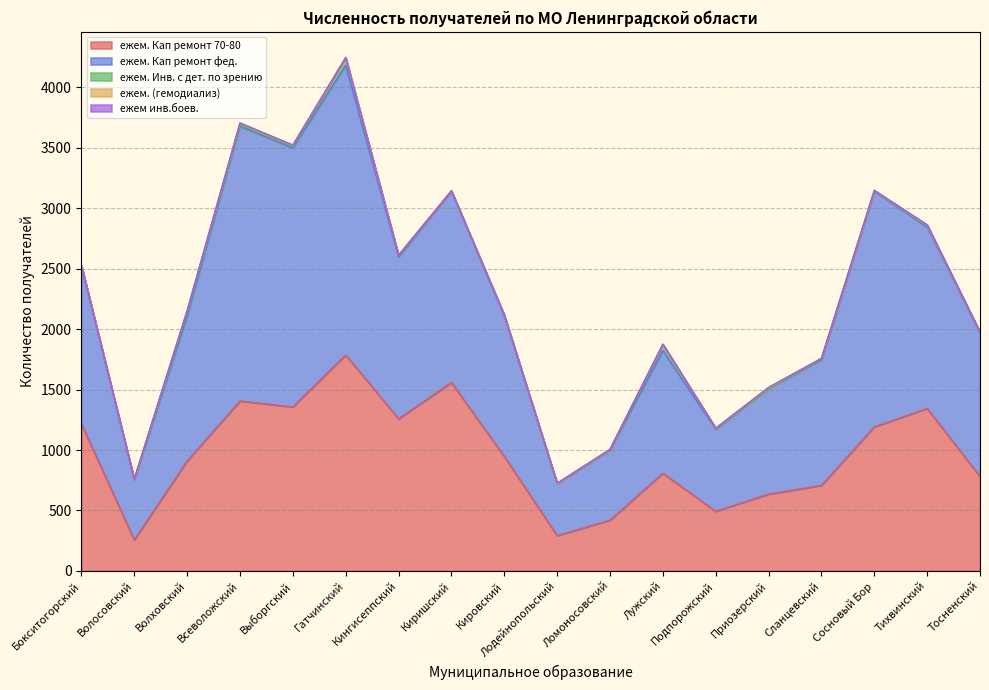

Does the chart have visible grid lines?

Yes